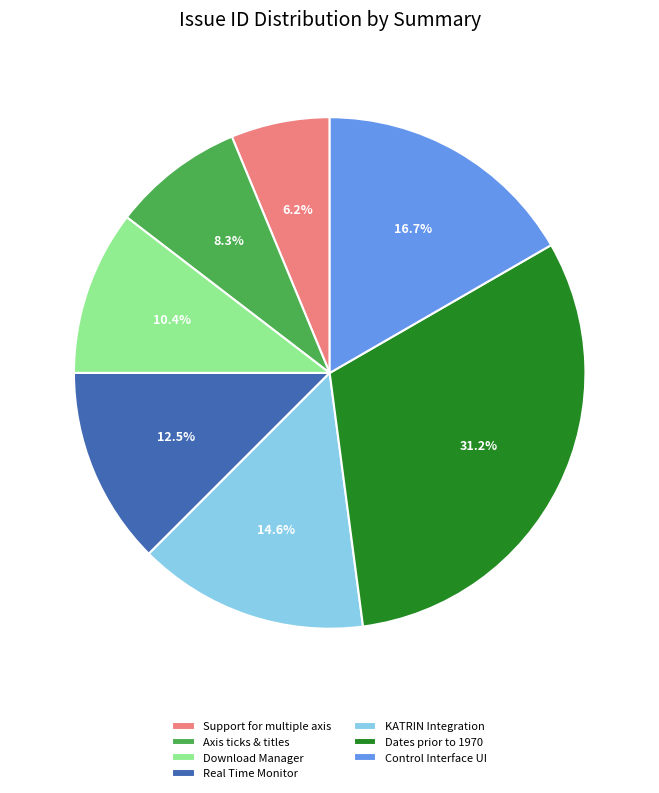

Do Real Time Monitor and Control Interface UI together represent more than half of the pie?

No